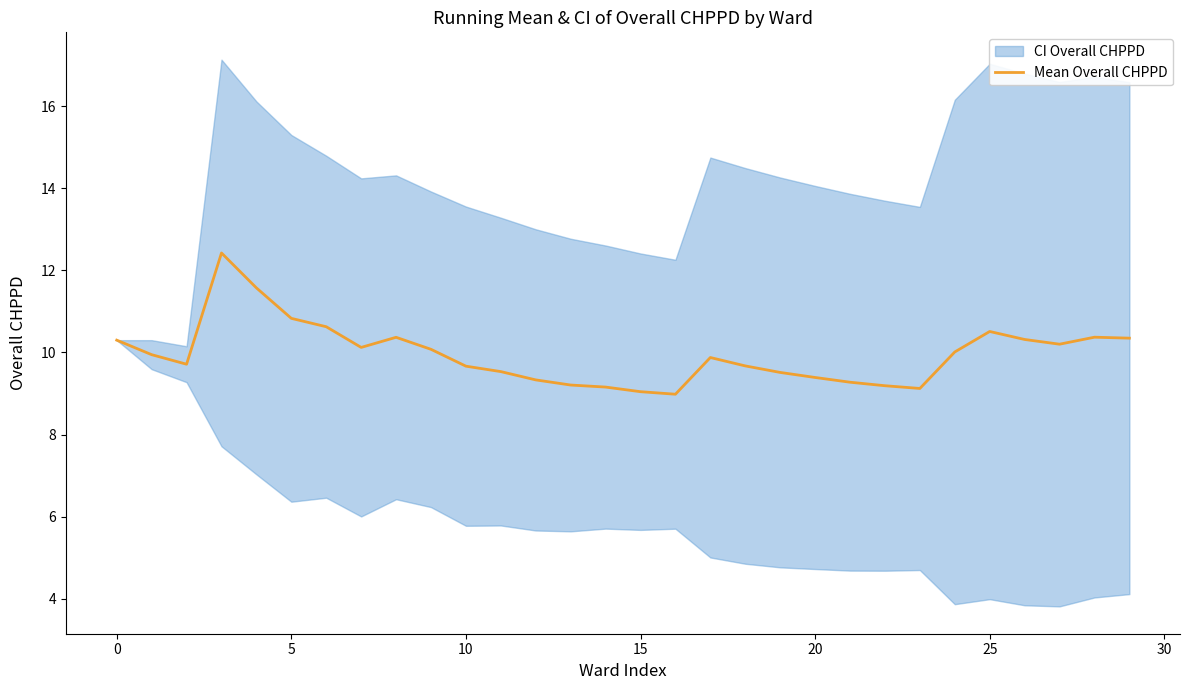

What is the average value?

10.0